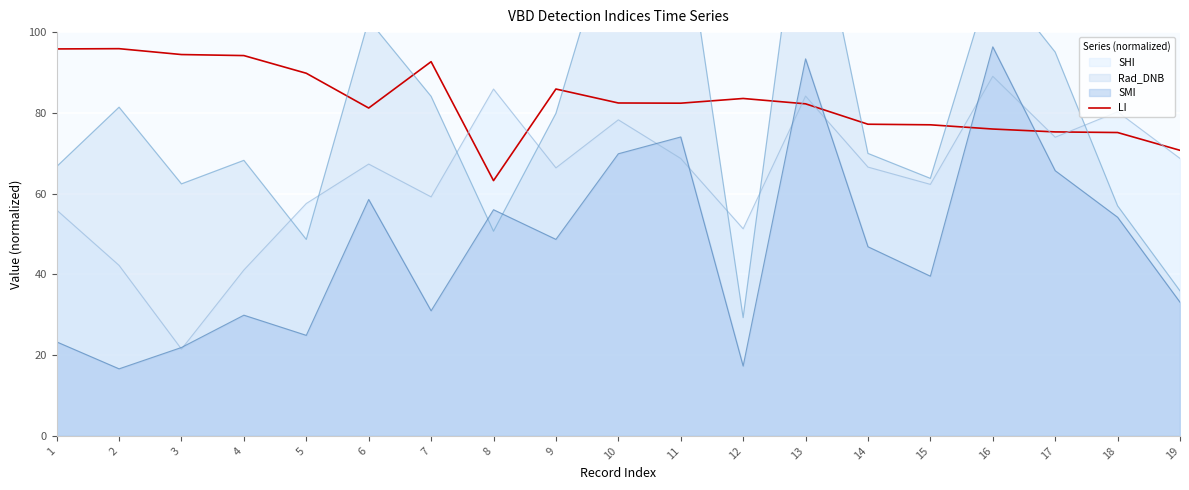

Which category has the highest value in the SMI series?

16